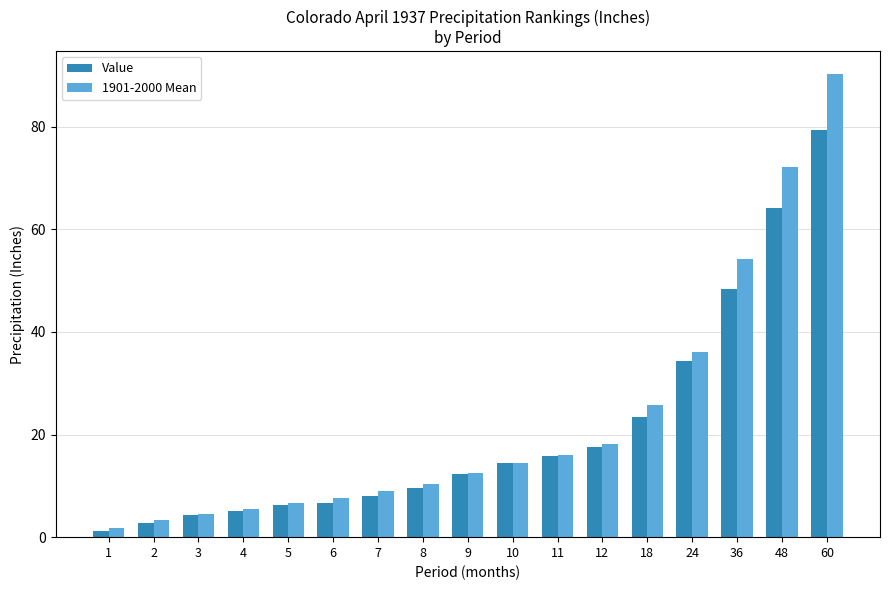

Which series has the largest range (max minus min)?

1901-2000 Mean